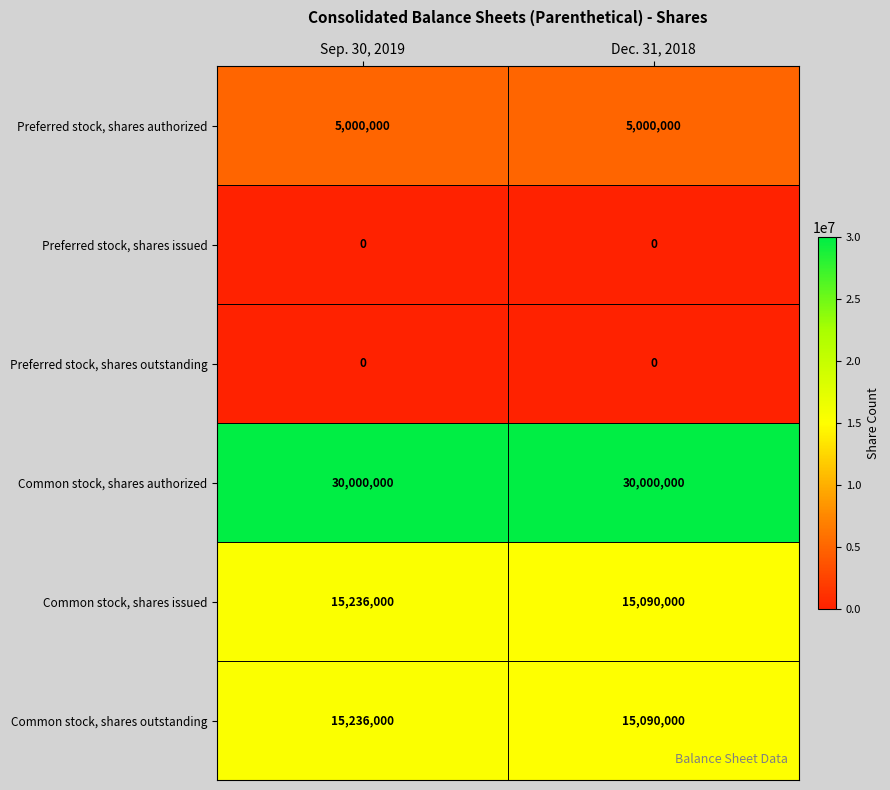

Rank the categories by Common stock, shares outstanding value from highest to lowest.

Sep. 30, 2019, Dec. 31, 2018